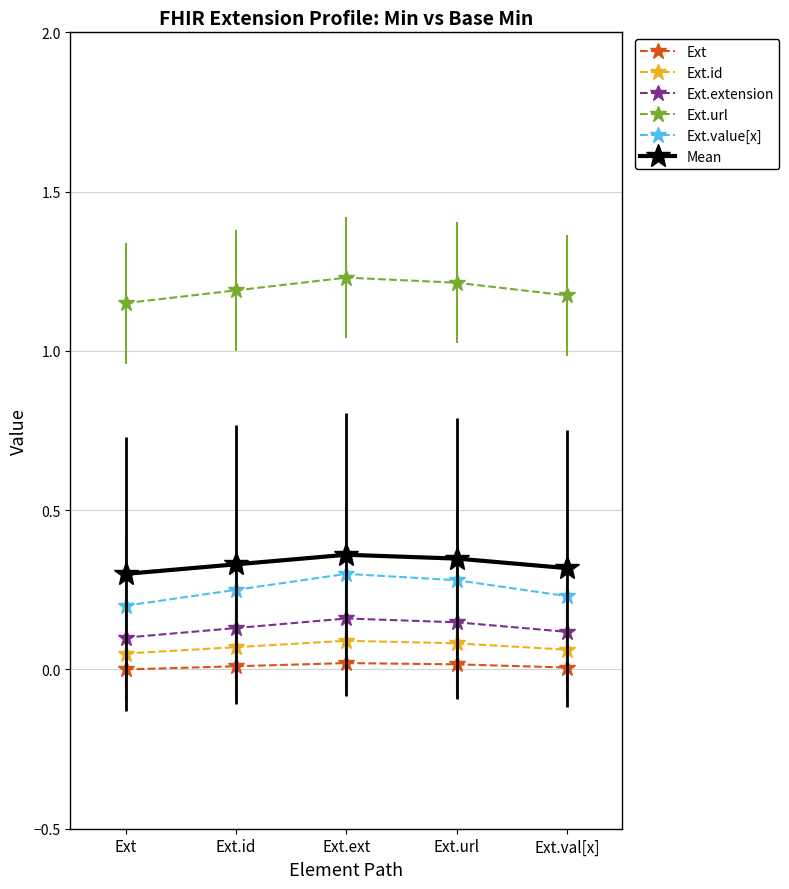

What are all the series names shown in the legend?

Ext, Ext.id, Ext.extension, Ext.url, Ext.value[x], Mean